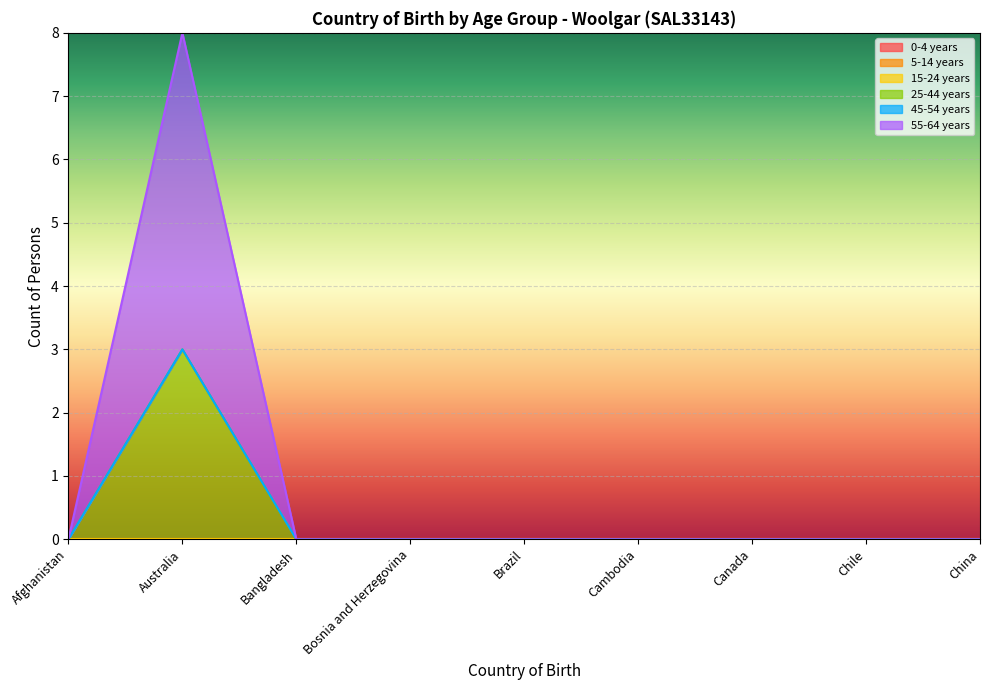

What position from the right is Chile?

2